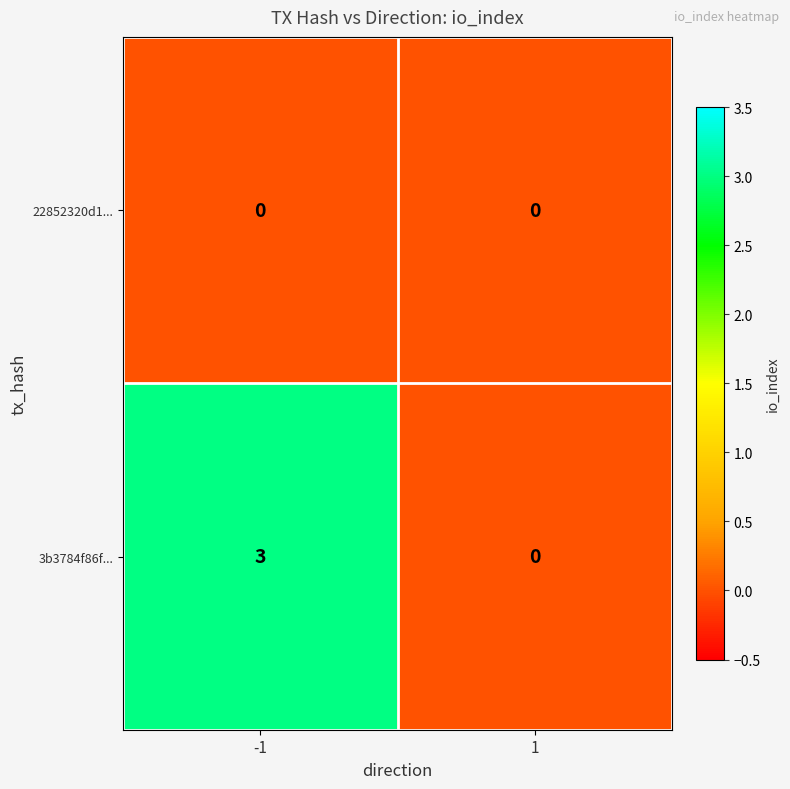

What is the difference between the maximum and minimum values in the 3b3784f86f... series?

3